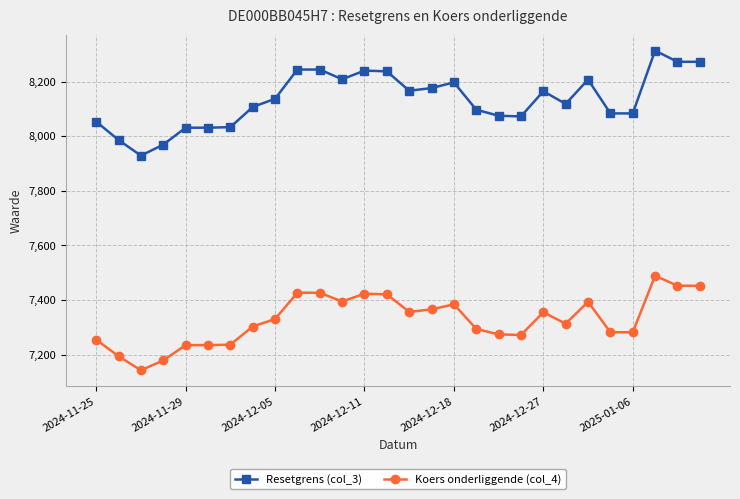

Which series has the largest total across all categories?

Resetgrens (col_3)